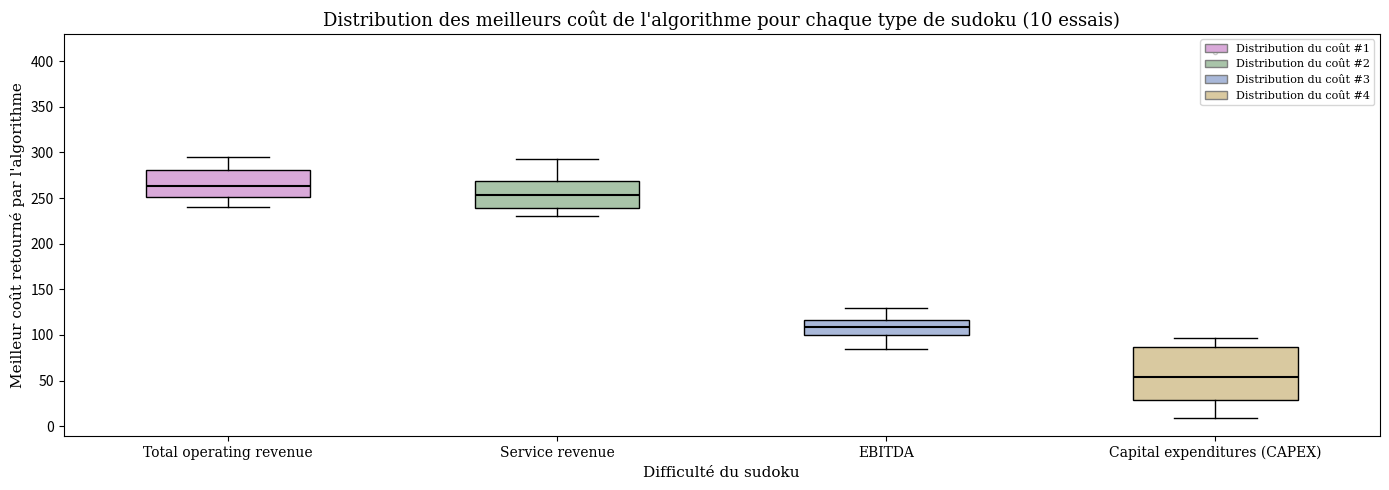

Which box has the highest median line?

Total operating revenue